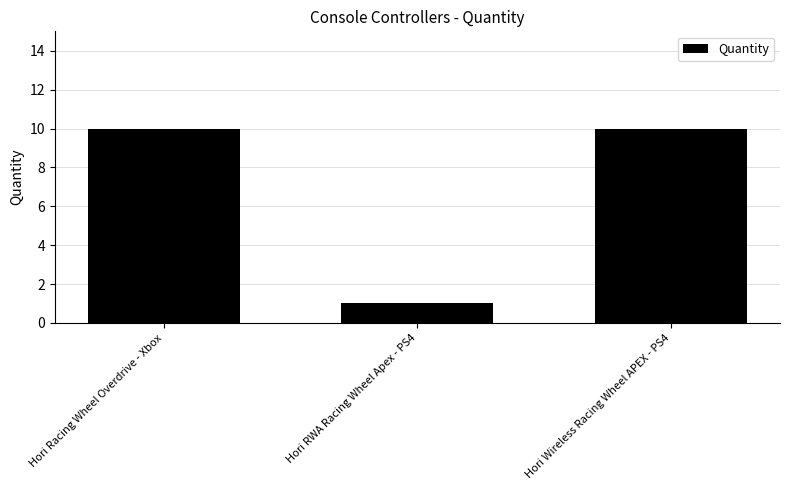

Is it true that the value at Hori Wireless Racing Wheel APEX - PS4 is 10?

True